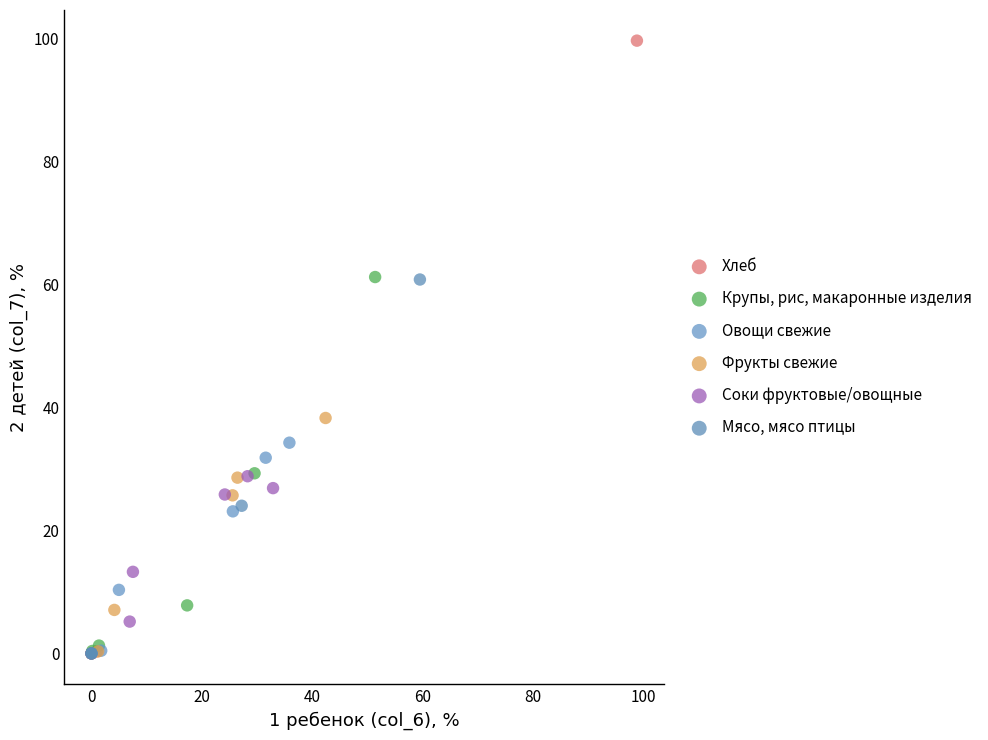

Which series has the largest Y range (max minus min)?

Хлеб